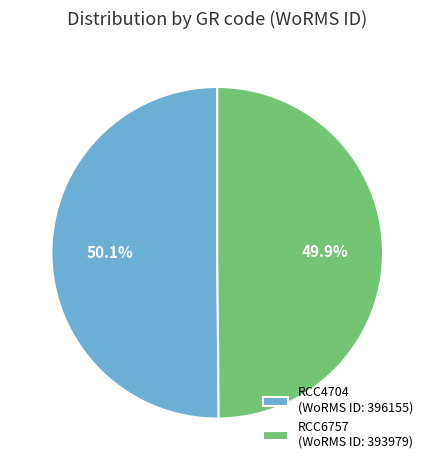

True or false: RCC6757 accounts for 50% of the total.

True